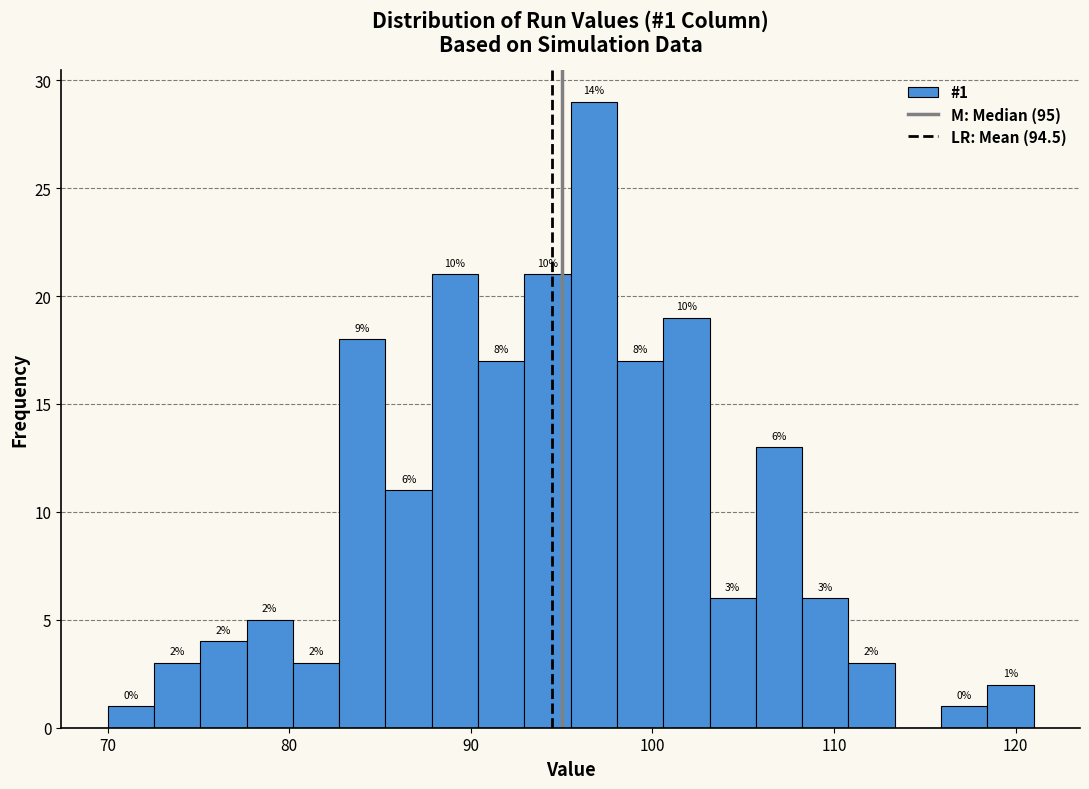

Around what value on the x-axis is the tallest bar? Give the approximate position of its centre, as read against the axis.

97